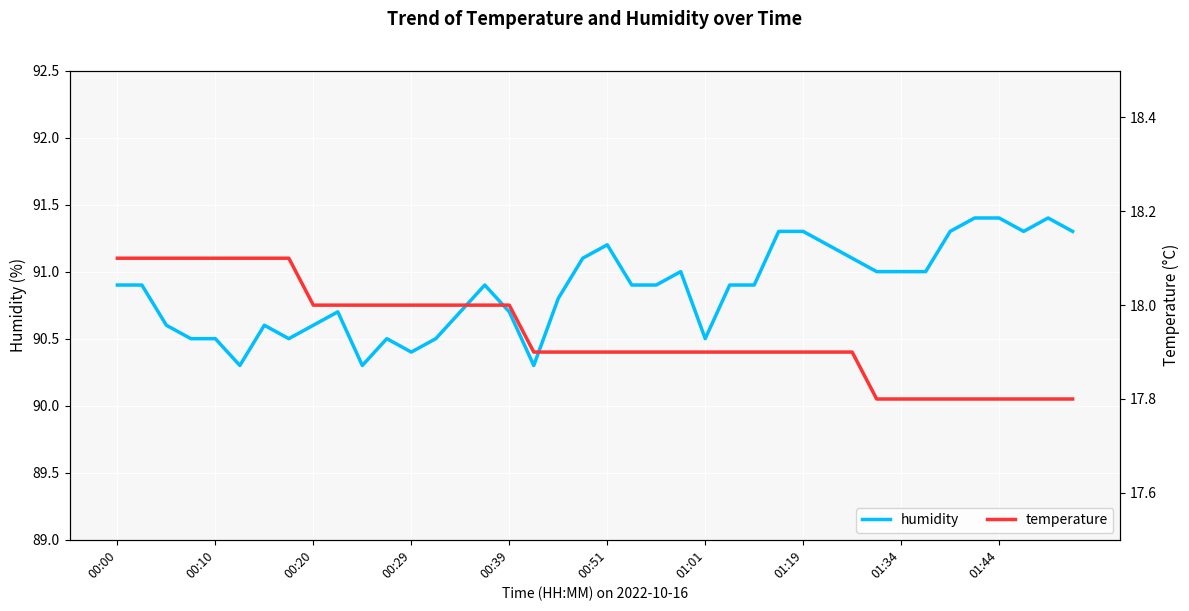

Which series has the largest total across all categories?

humidity